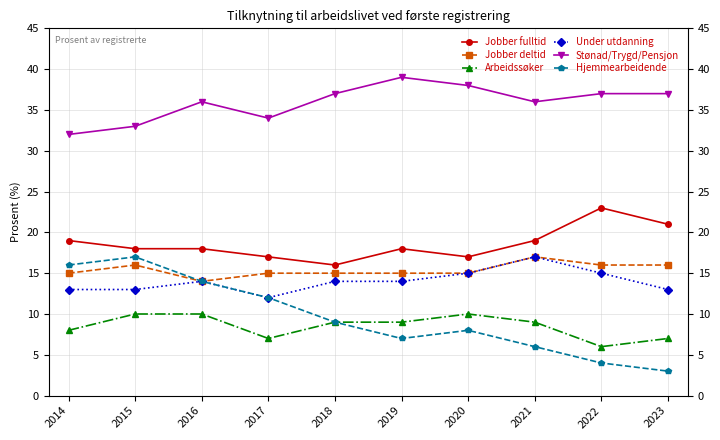

Which category has the lowest value in the Stønad/Trygd/Pensjon series?

2014